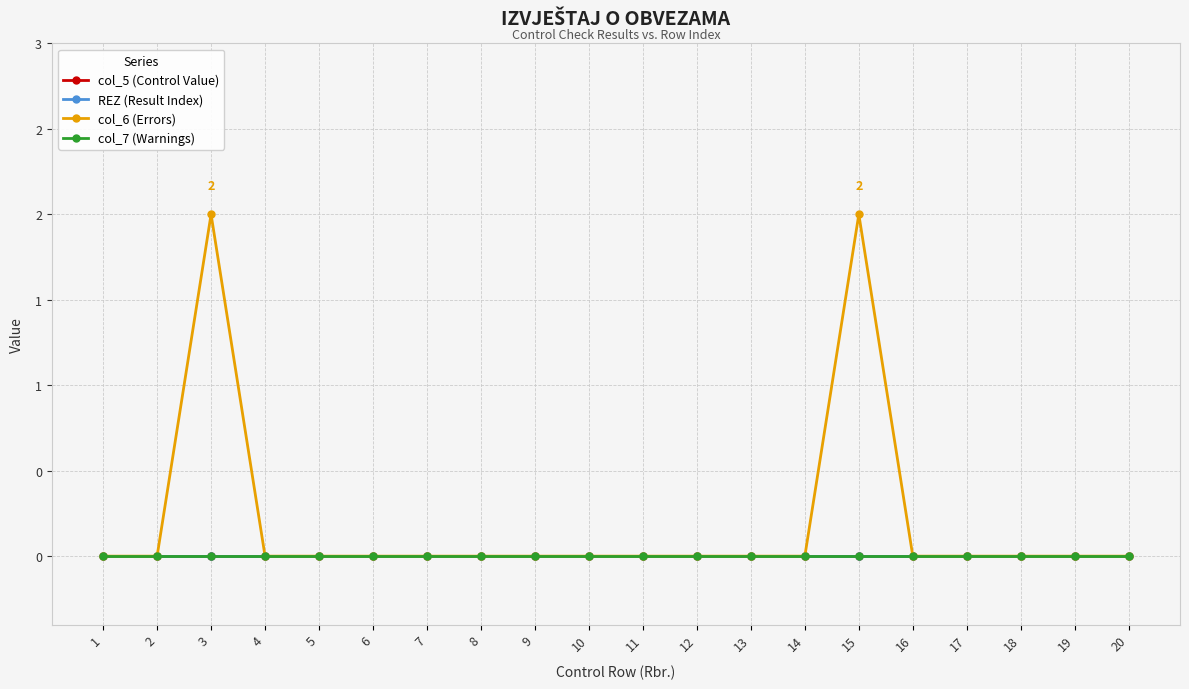

Reading left to right, extract all data points from this chart.

col_5 (Control Value): 1=0	2=0	3=0	4=0	5=0	6=0	7=0	8=0	9=0	10=0	11=0	12=0	13=0	14=0	15=0	16=0	17=0	18=0	19=0	20=0
REZ (Result Index): 1=0	2=0	3=0	4=0	5=0	6=0	7=0	8=0	9=0	10=0	11=0	12=0	13=0	14=0	15=0	16=0	17=0	18=0	19=0	20=0
col_6 (Errors): 1=0	2=0	3=2	4=0	5=0	6=0	7=0	8=0	9=0	10=0	11=0	12=0	13=0	14=0	15=2	16=0	17=0	18=0	19=0	20=0
col_7 (Warnings): 1=0	2=0	3=0	4=0	5=0	6=0	7=0	8=0	9=0	10=0	11=0	12=0	13=0	14=0	15=0	16=0	17=0	18=0	19=0	20=0